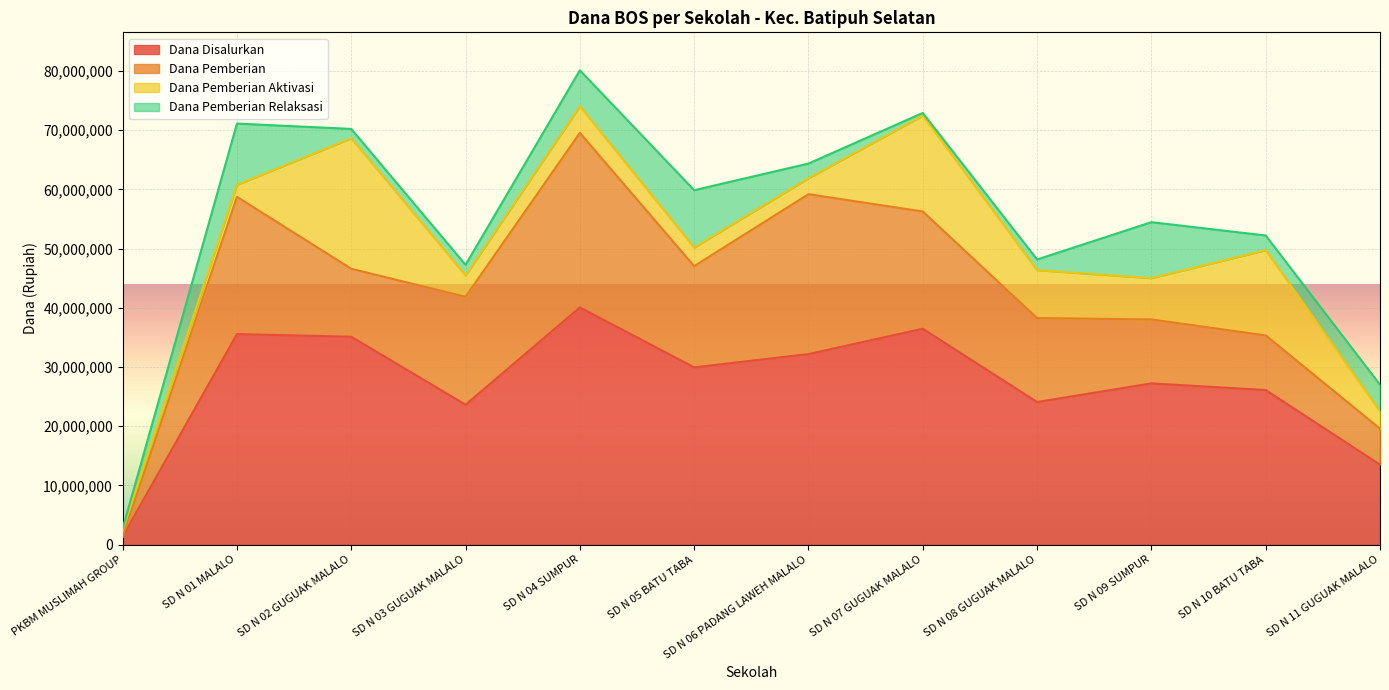

Which series changed the most between PKBM MUSLIMAH GROUP and SD N 10 BATU TABA?

Dana Disalurkan